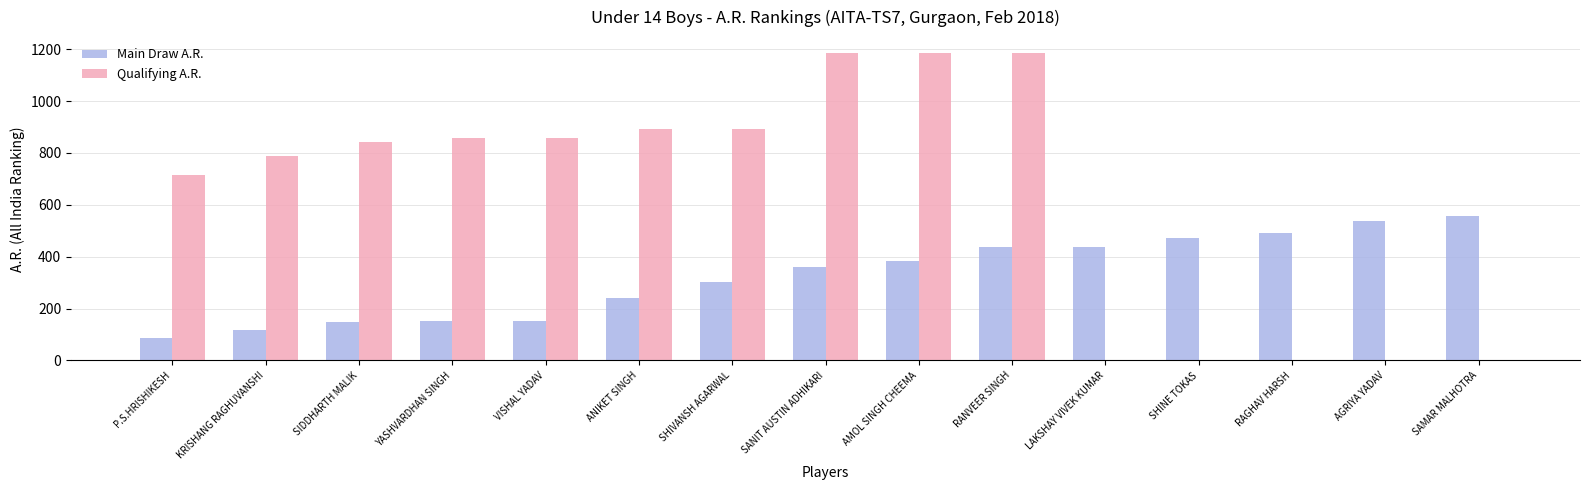

At which category is the sum across all series the highest?

RANVEER SINGH